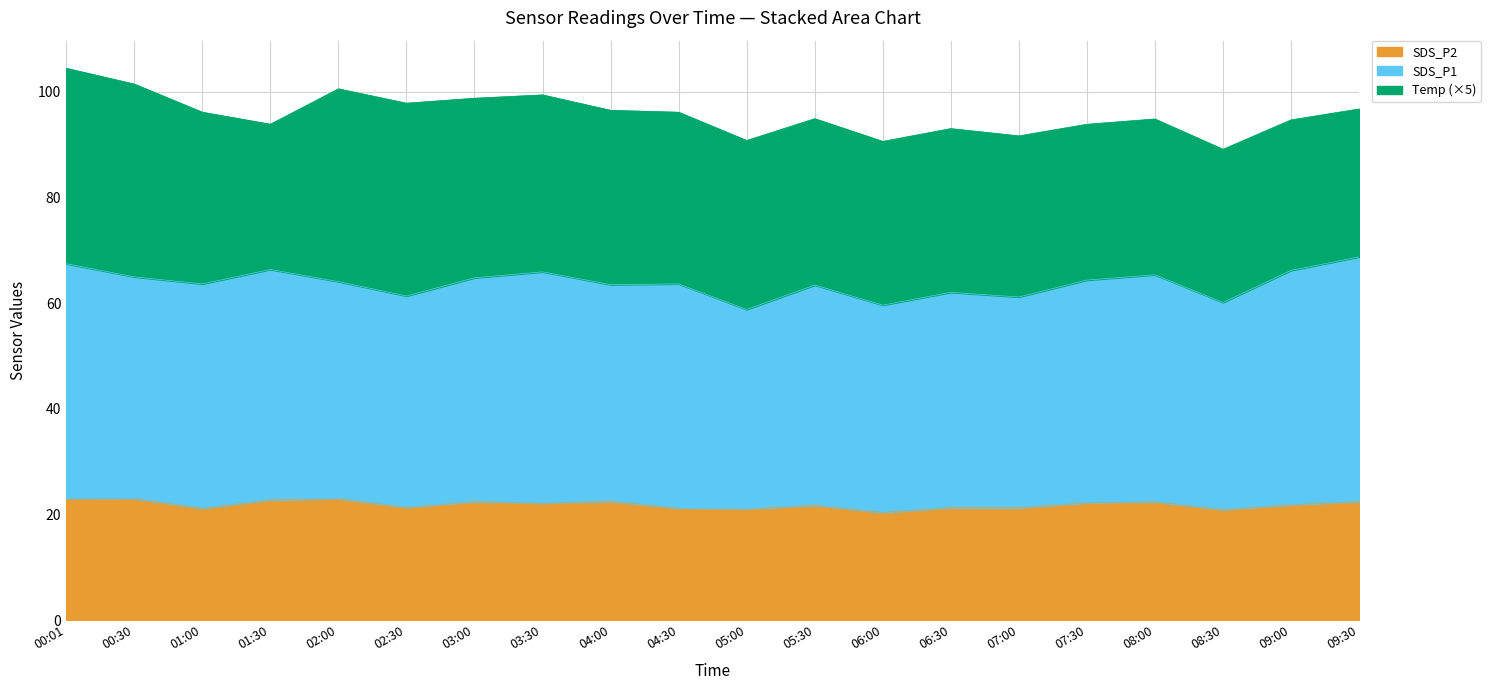

True or false: SDS_P1_line has more than 2 interior local peaks.

True